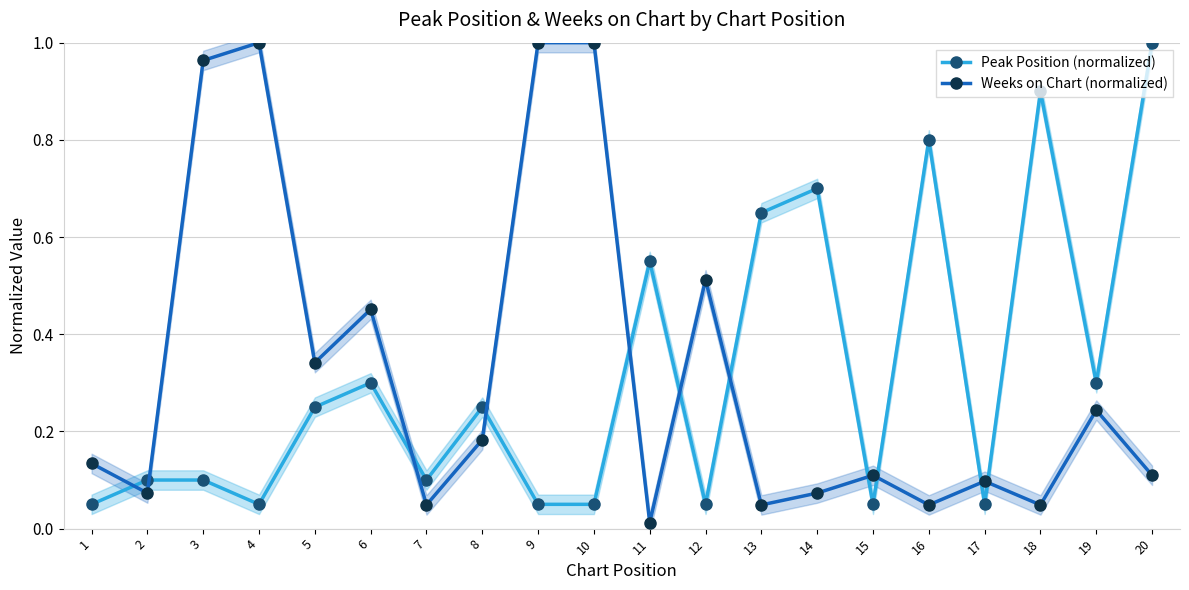

Which series ends up on top after the final intersection of Peak Position (normalized) and Weeks on Chart (normalized)?

Peak Position (normalized)